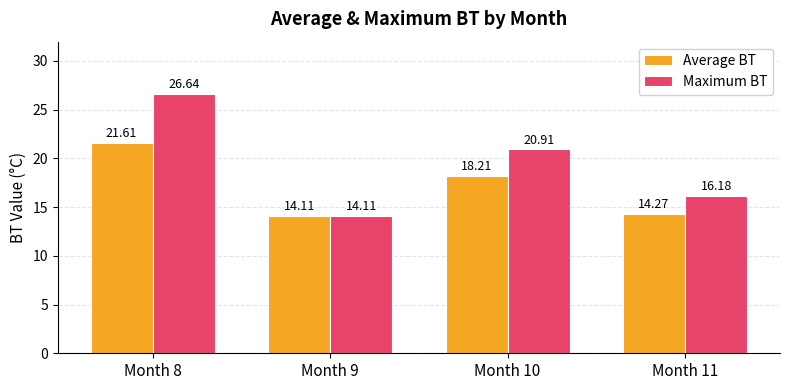

How many bars are there in each group?

2